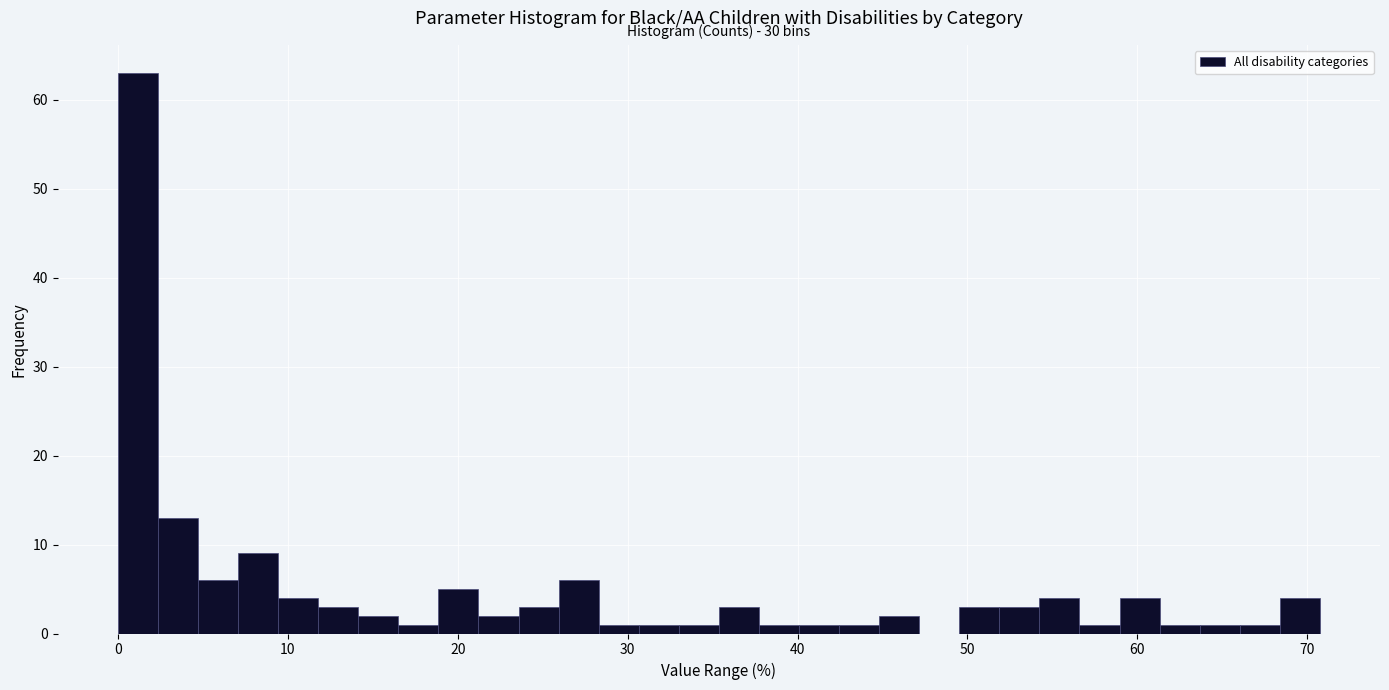

Around what value on the x-axis is the tallest bar? Give the approximate position of its centre, as read against the axis.

1